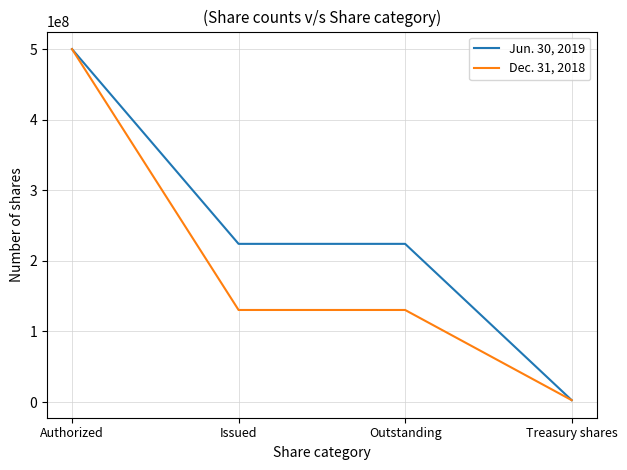

Is this an area chart (filled region under the line)?

No